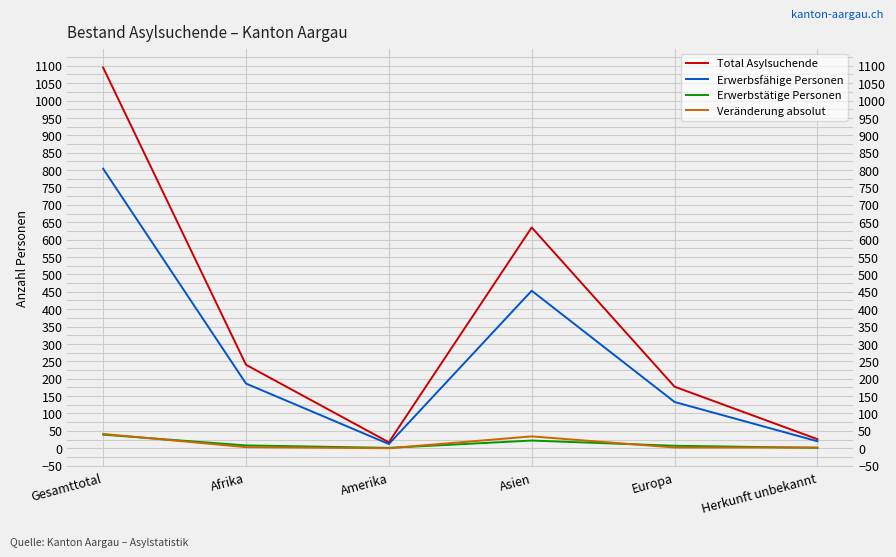

What are all the series names shown in the legend?

Total Asylsuchende, Erwerbsfähige Personen, Erwerbstätige Personen, Veränderung absolut